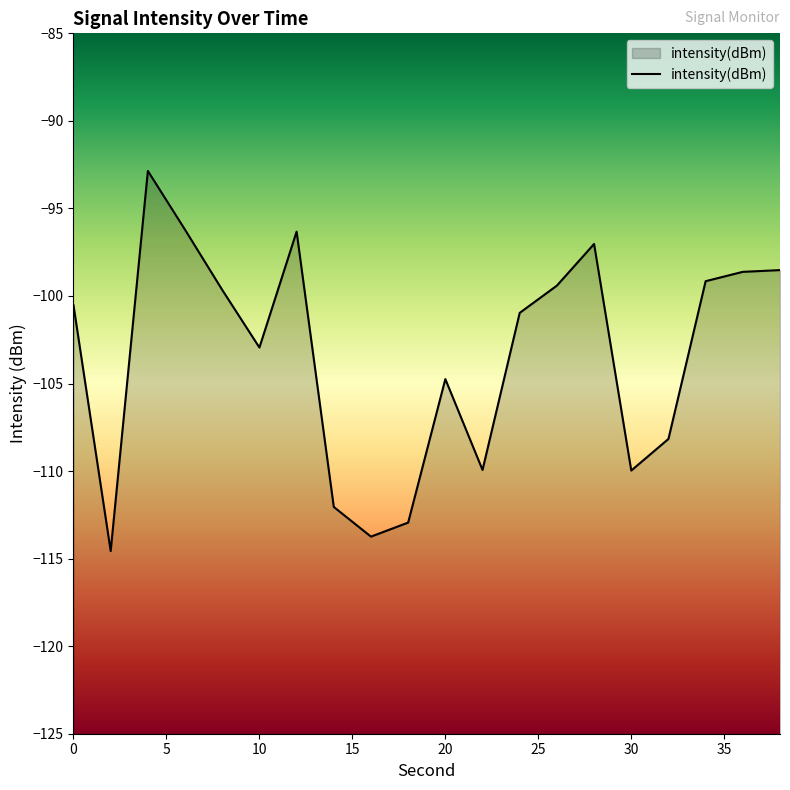

Reading left to right, what are all the values shown in this chart?

-100.5	-114.6	-92.9	-96.2	-99.7	-102.9	-96.3	-112.0	-113.7	-112.9	-104.7	-109.9	-101.0	-99.4	-97.0	-110.0	-108.2	-99.2	-98.6	-98.5